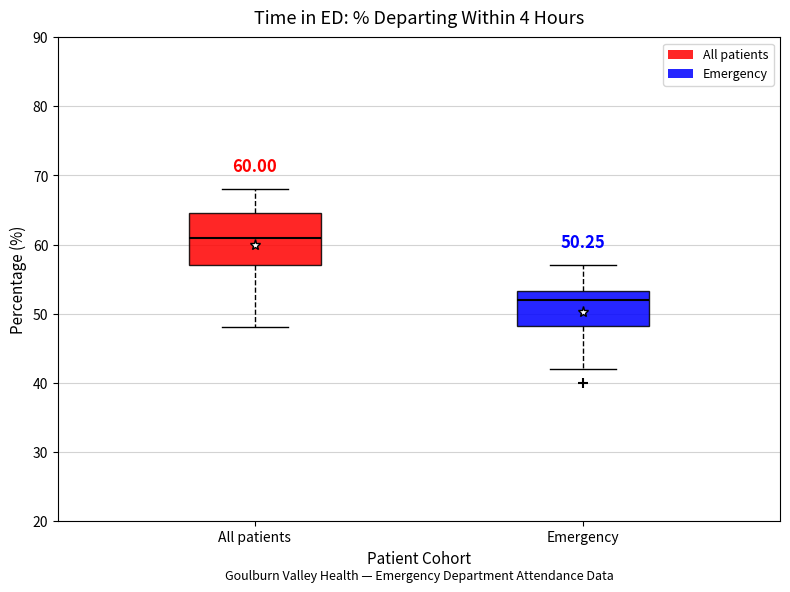

Which box is the tallest, from its lower edge to its upper edge?

All patients